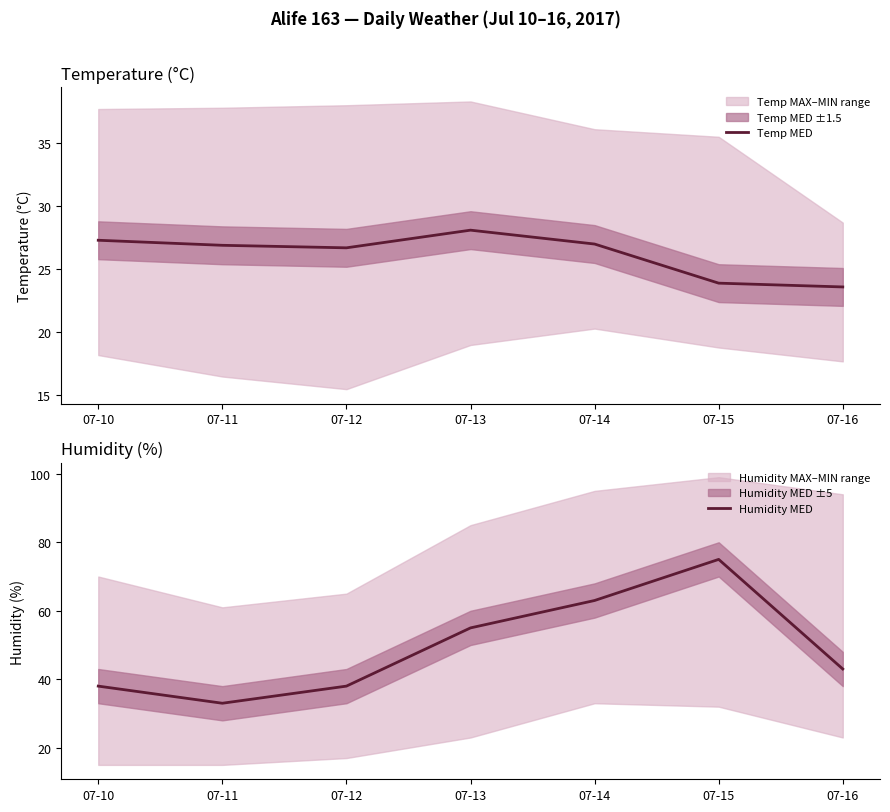

Rank the series at 07-16 from lowest to highest value.

Temp MED, Humidity MED